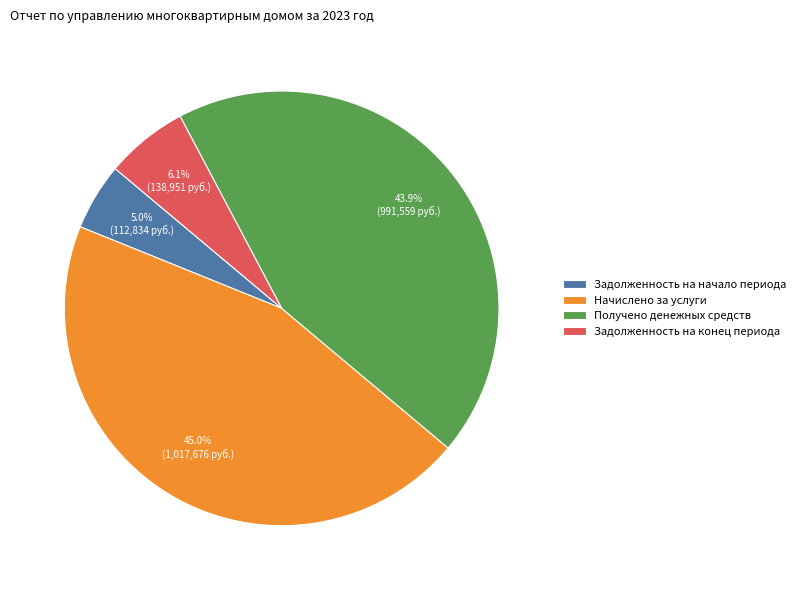

Is the sum of Задолженность на конец периода and Задолженность на начало периода greater than half?

No